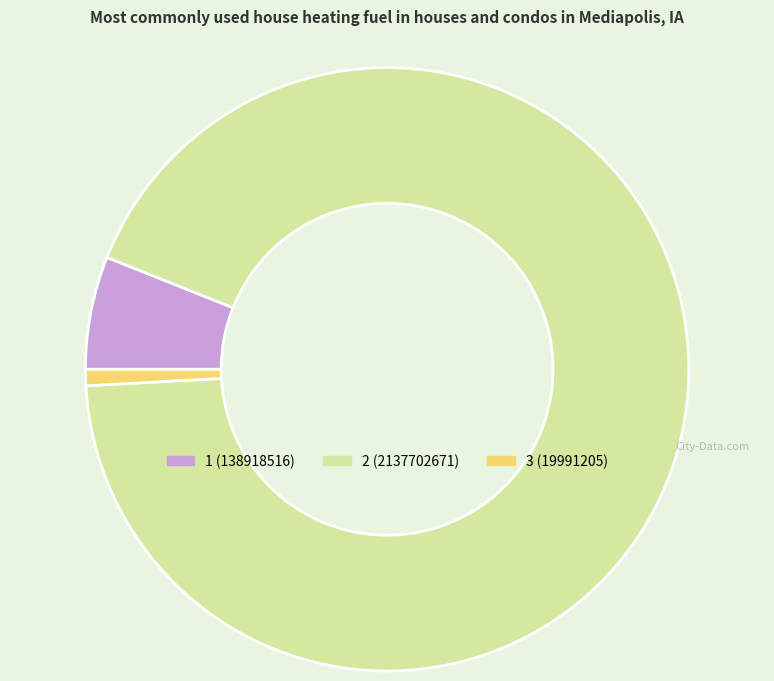

Do 2 and 3 together represent more than half of the pie?

Yes